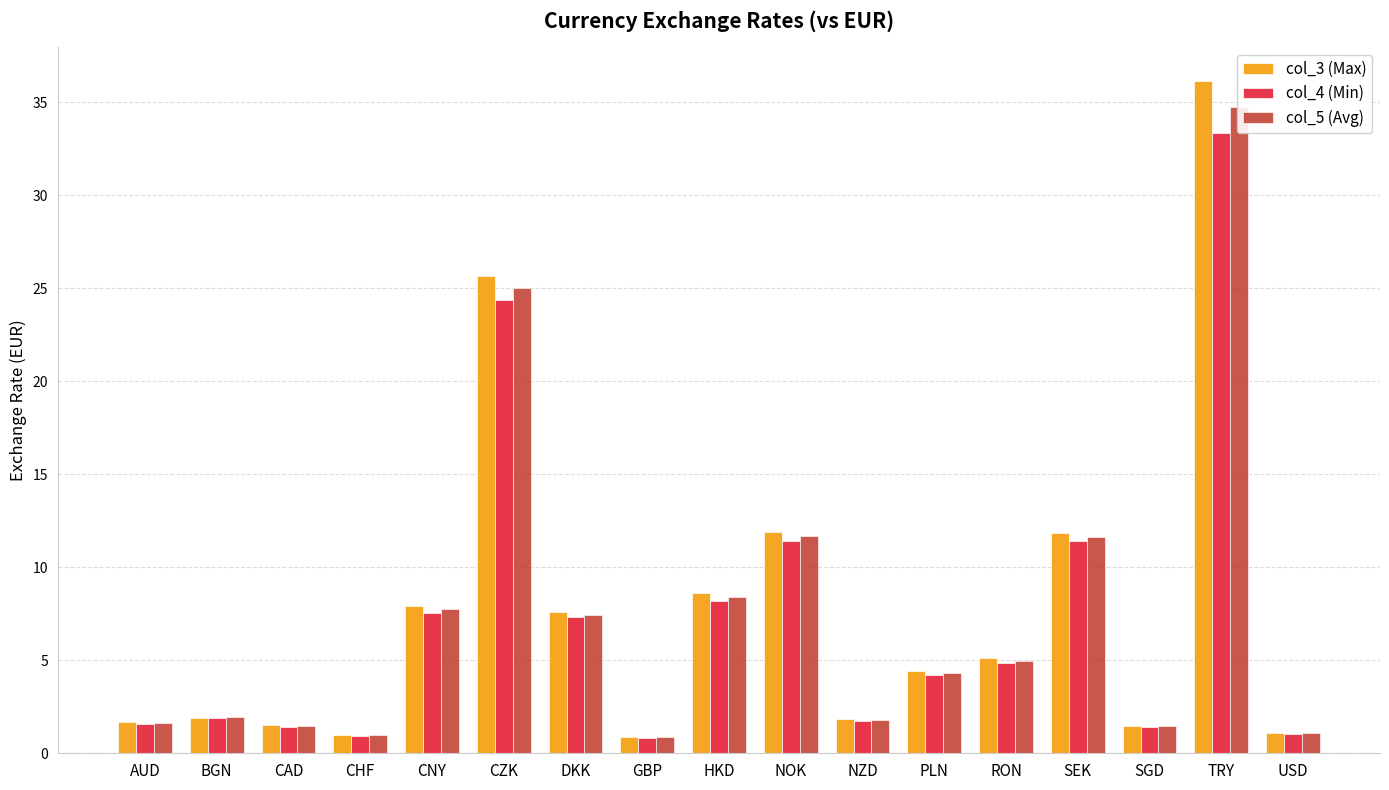

Rank the series by their average value, from highest to lowest.

col_3 (Max), col_5 (Avg), col_4 (Min)